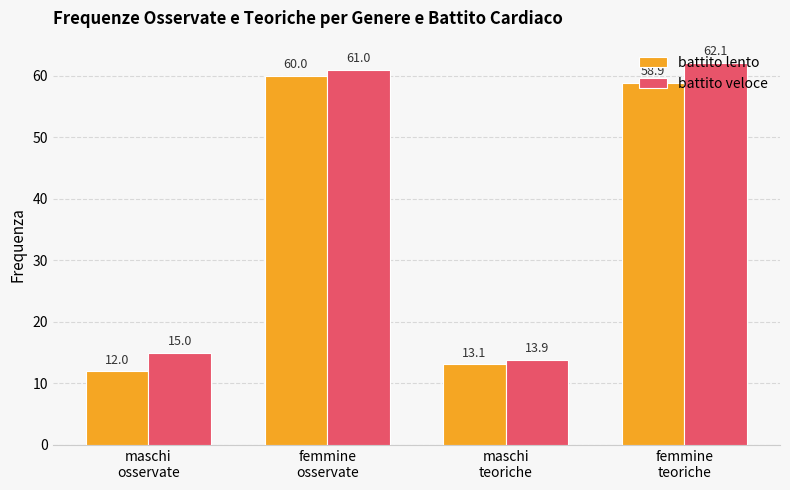

Where is battito lento nearest to the value 36?

maschi
teoriche